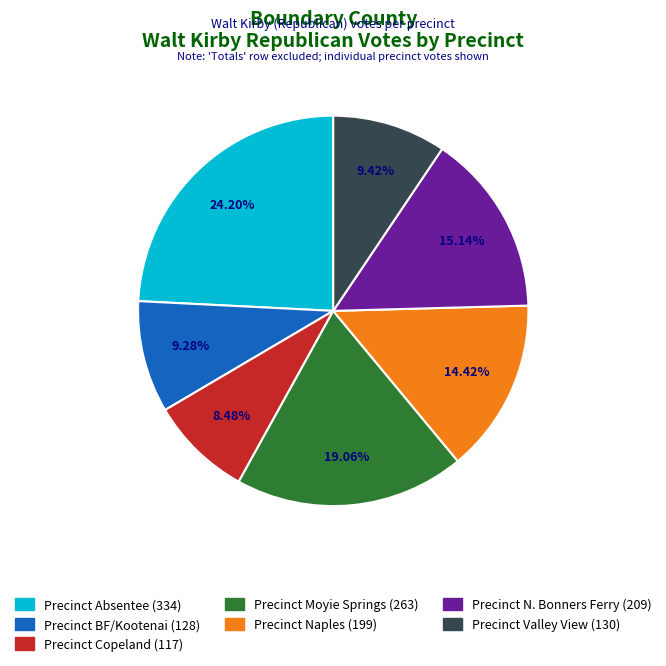

To the nearest percent, what is the average slice percentage?

14%